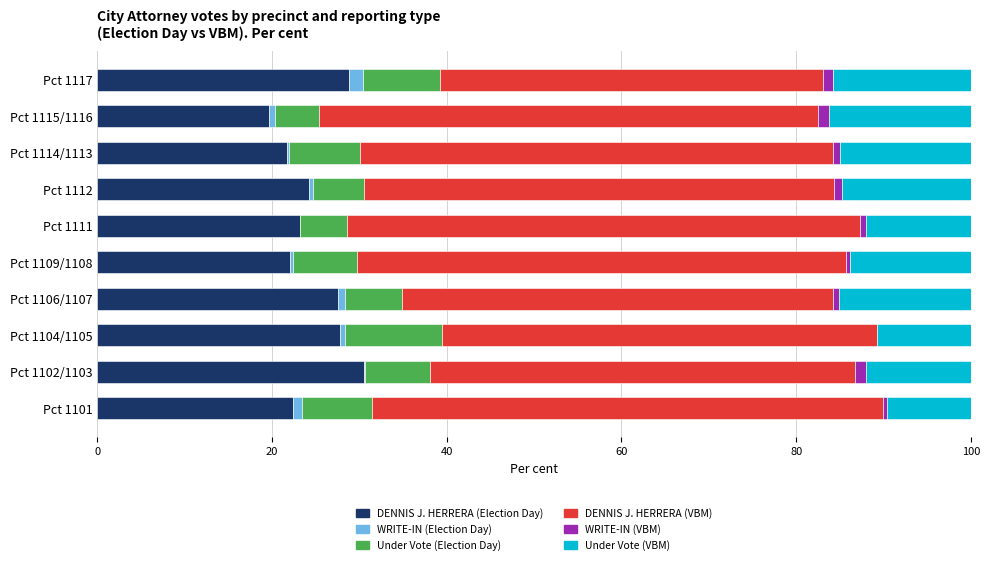

What is the sum of all DENNIS J. HERRERA (Election Day) values?

247.8